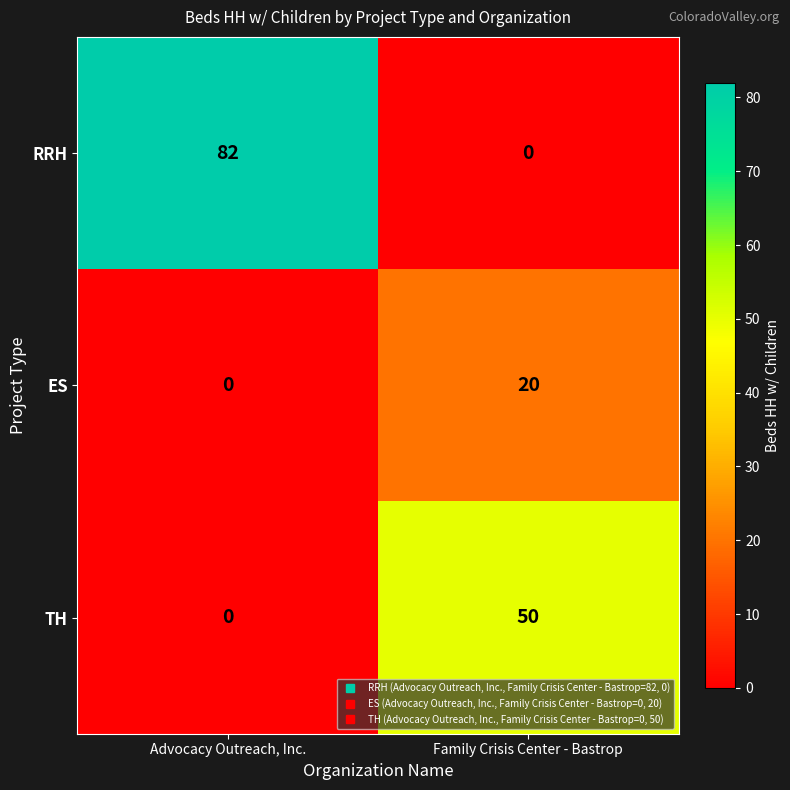

The RRH series shows 0 at Family Crisis Center - Bastrop. True or false?

True